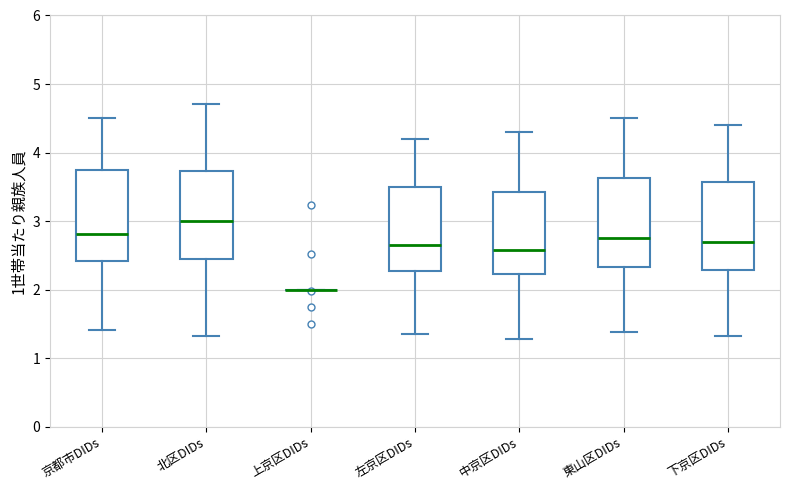

Reading left to right, read every box against the y-axis: the position of its median line, the range the box covers, and the ends of its whiskers. The values are not printed on the chart, so give them approximately, as read against the axis.

京都市DIDs: median 2.8, box 2.4 to 3.7, whiskers 1.4 to 4.5
北区DIDs: median 3.0, box 2.5 to 3.7, whiskers 1.3 to 4.7
上京区DIDs: box collapsed to a line at 2.0, whiskers 2.0 to 2.0
左京区DIDs: median 2.7, box 2.3 to 3.5, whiskers 1.4 to 4.2
中京区DIDs: median 2.6, box 2.2 to 3.4, whiskers 1.3 to 4.3
東山区DIDs: median 2.8, box 2.3 to 3.6, whiskers 1.4 to 4.5
下京区DIDs: median 2.7, box 2.3 to 3.6, whiskers 1.3 to 4.4